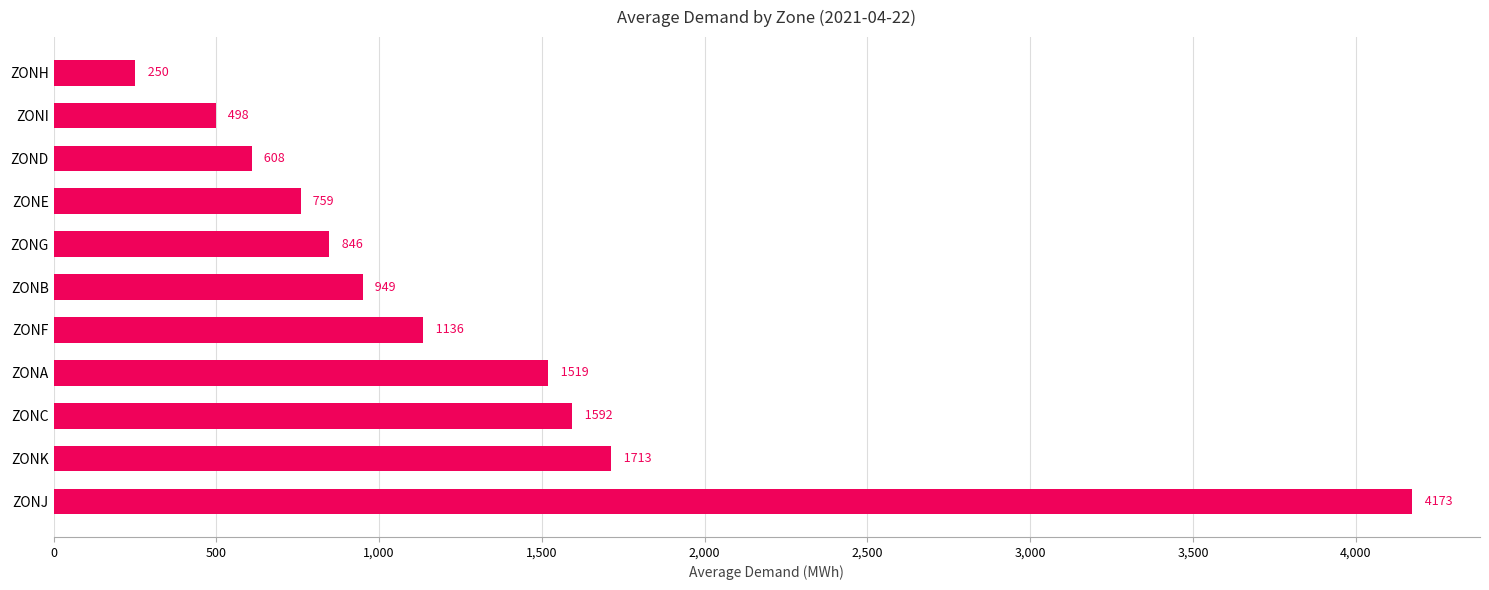

The chart shows a value of 1592 at ZONC. True or false?

True